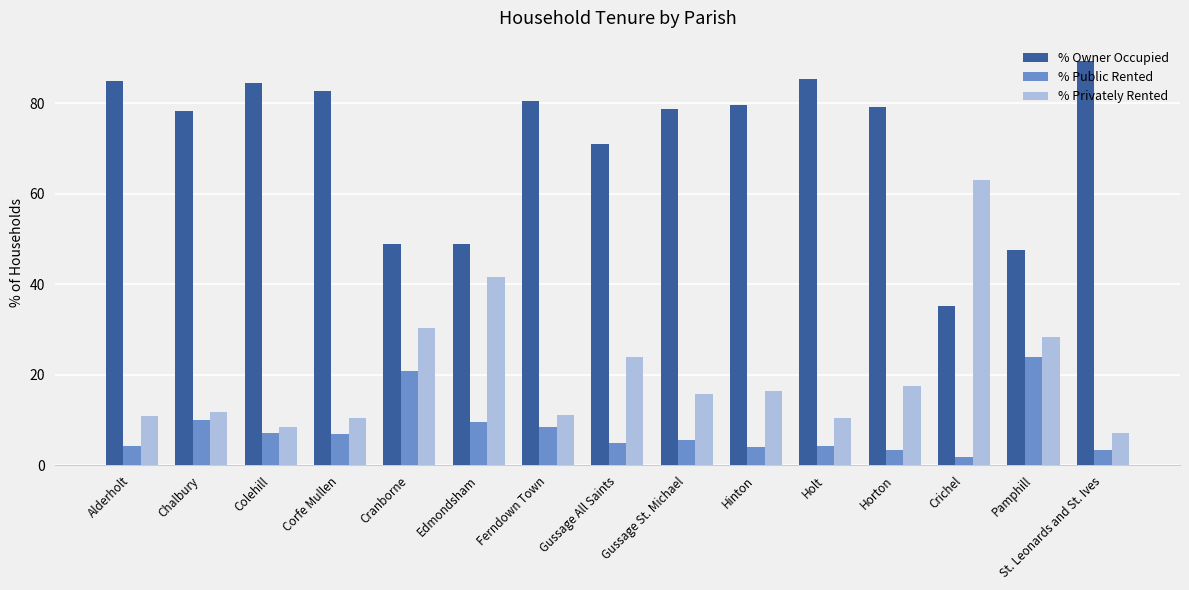

What is the value of the % Privately Rented bar at the 9th from the left?

15.7